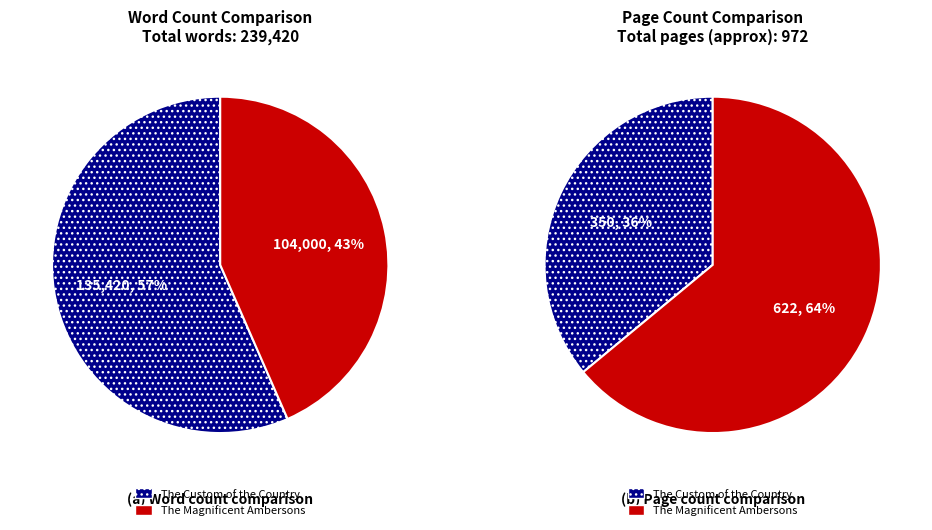

How many segments does this pie chart have?

2